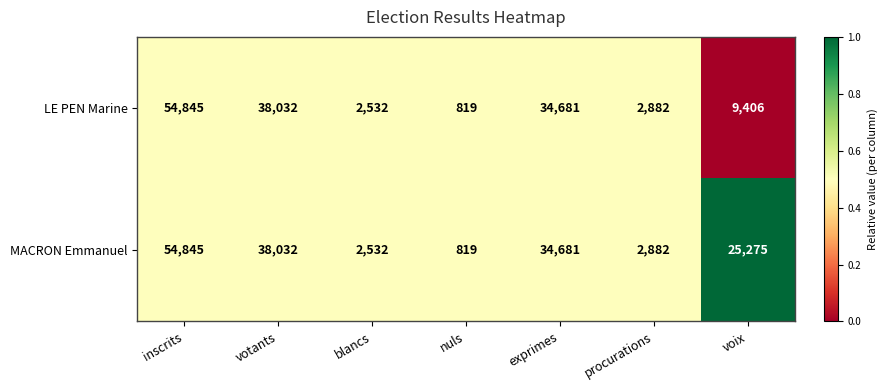

Is it true that LE PEN Marine equals 54845 at inscrits?

True